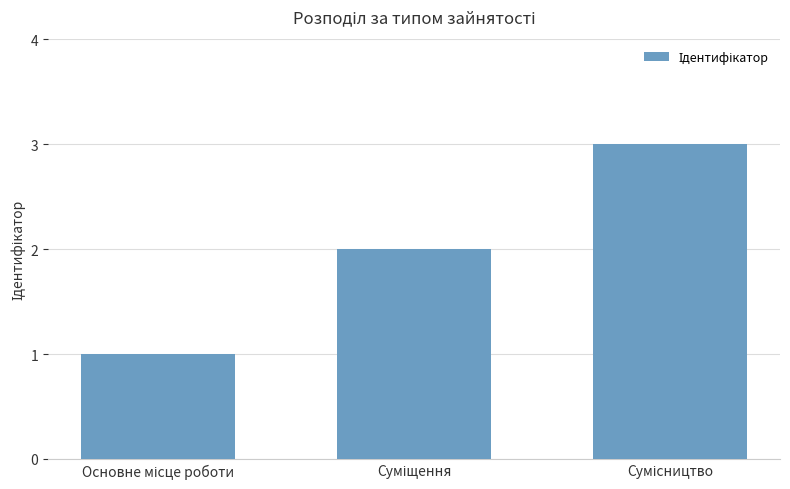

How many series are shown in this chart?

1